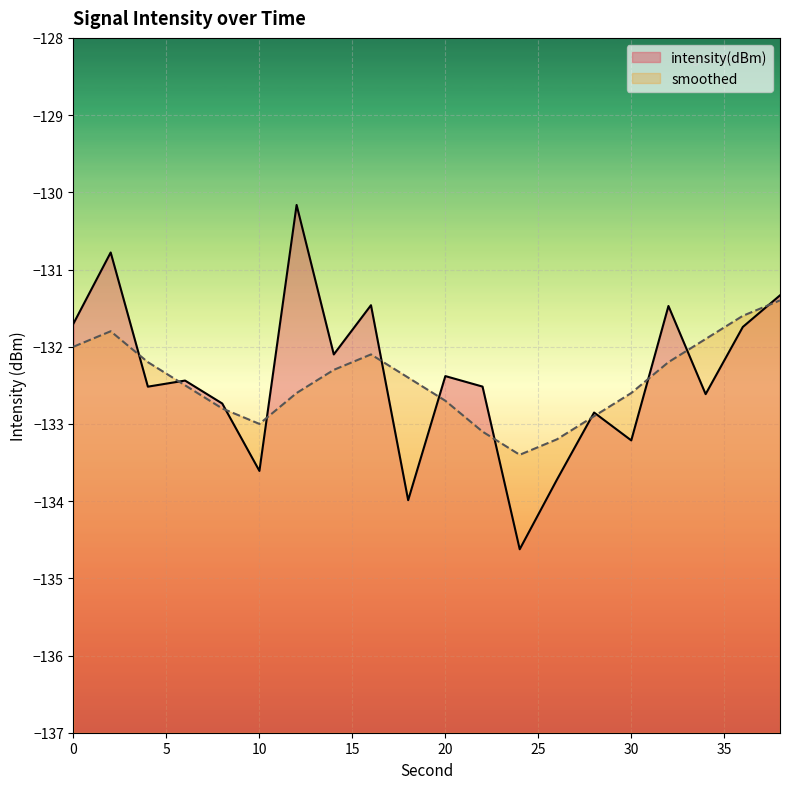

Rank the series at 8 from highest to lowest value.

intensity(dBm), smoothed